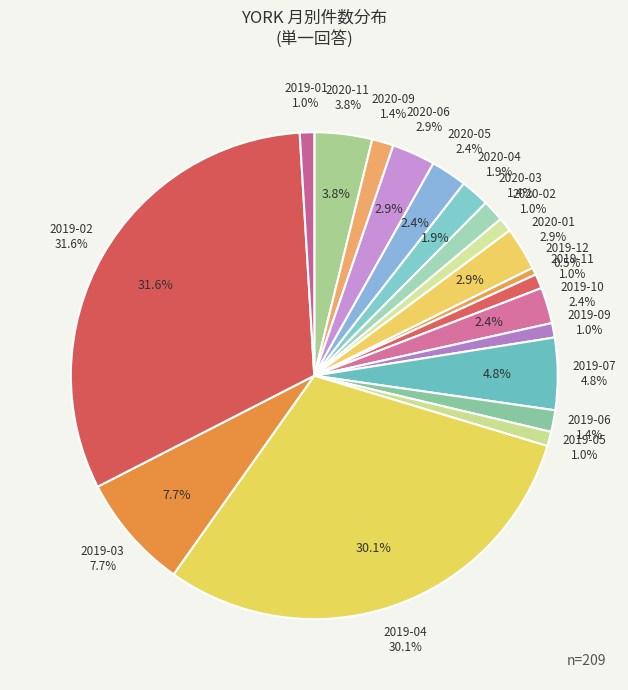

How much of the chart is everything except 2020-02?

99.0%